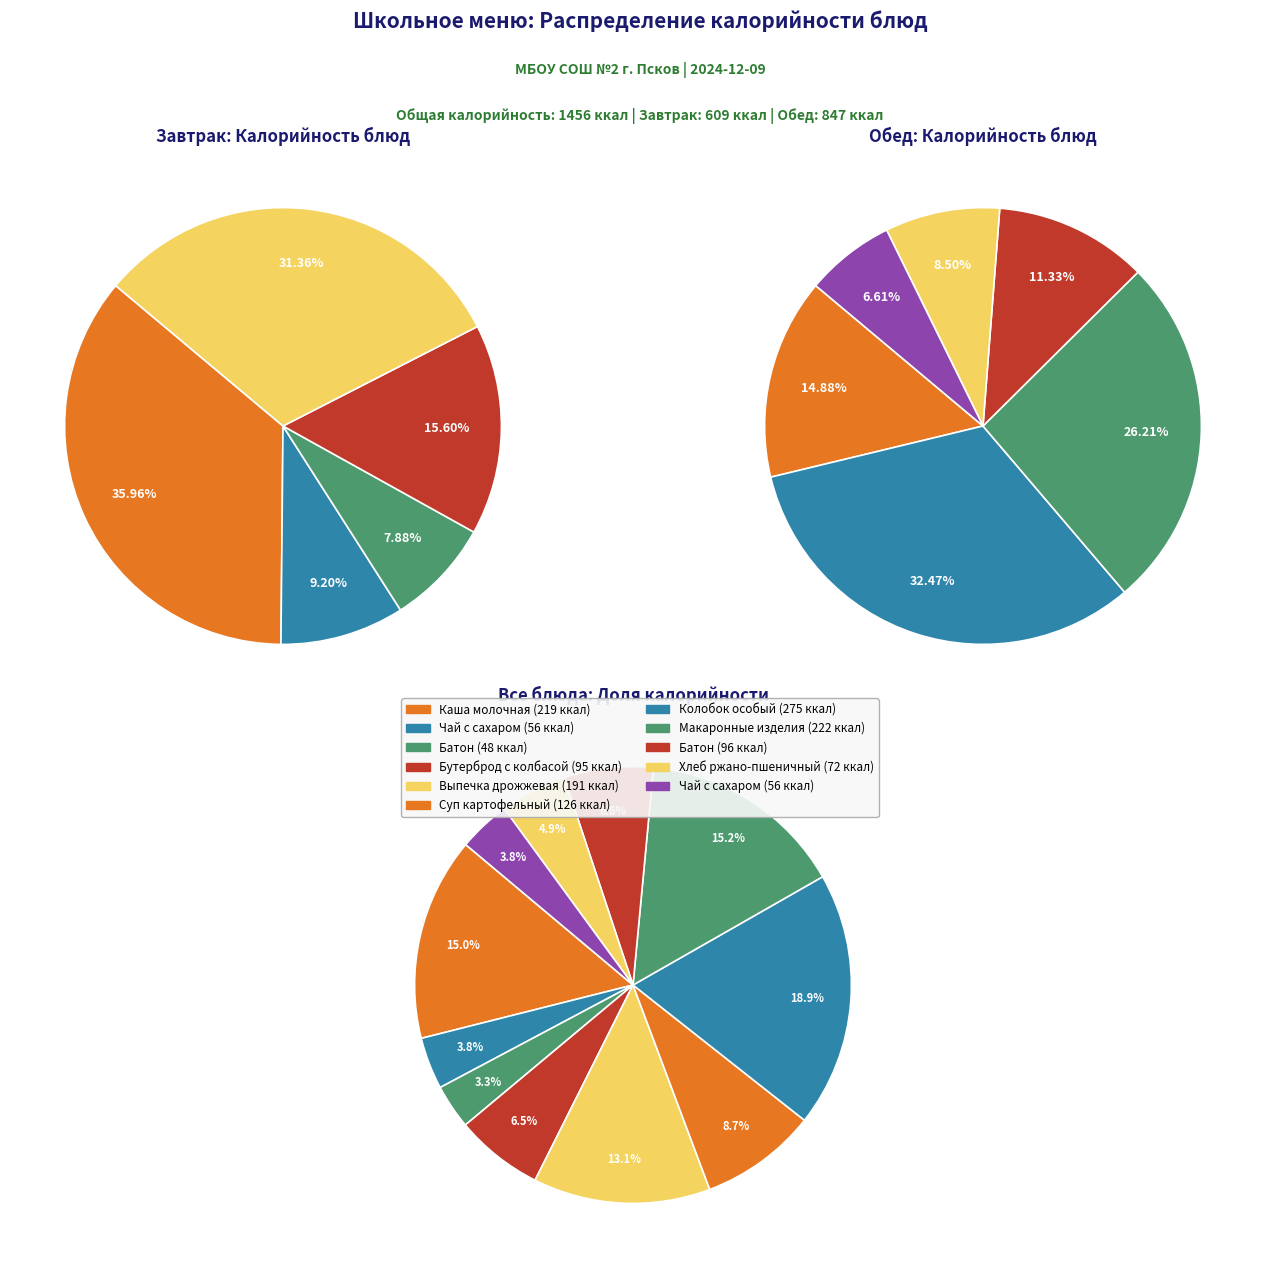

True or false: Выпечка дрожжевая accounts for 13% of the total.

True